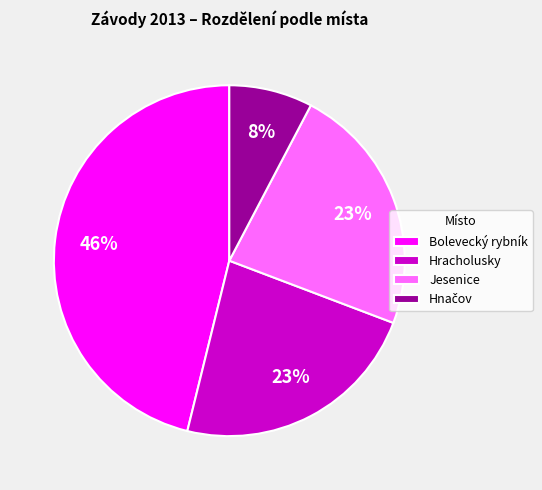

Count the number of slices in the pie.

4